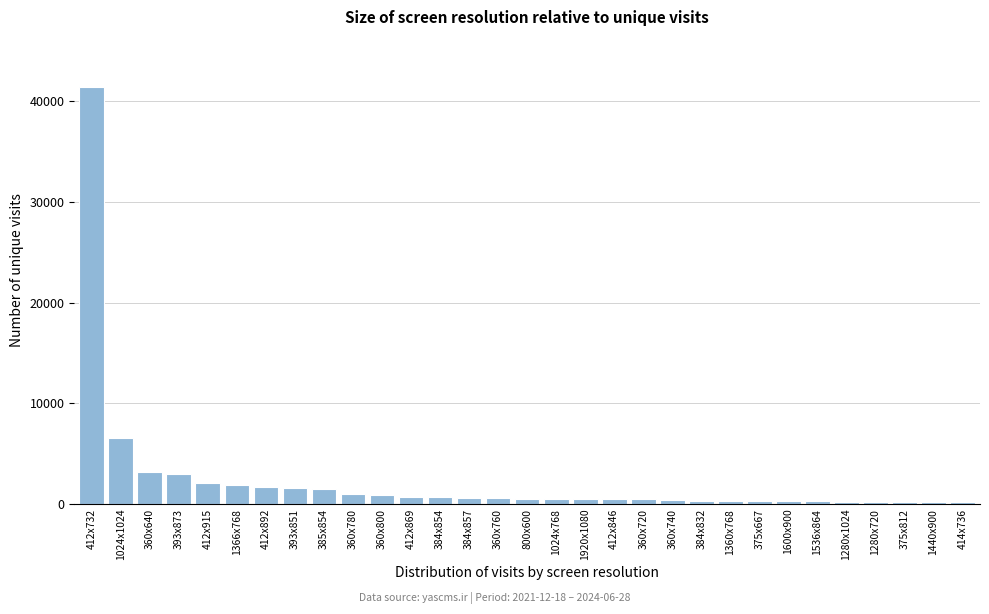

What is the label of the 3rd bar from the left?

360x640